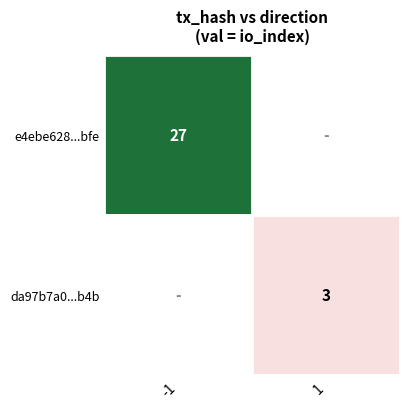

The value of e4ebe628...bfe at -1 is 27. True or false?

True